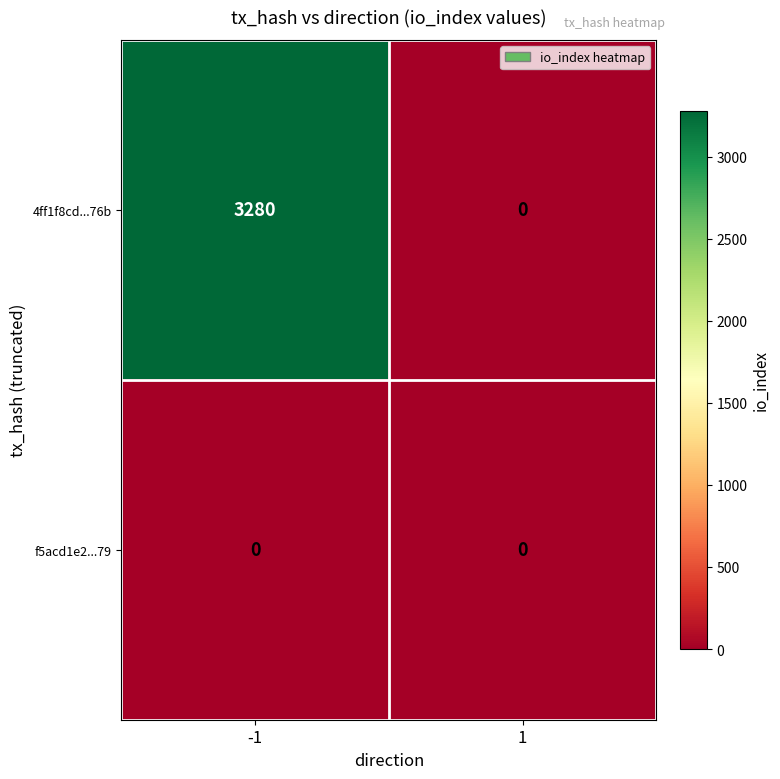

Rank the series by their average value, from lowest to highest.

f5acd1e2...79, 4ff1f8cd...76b